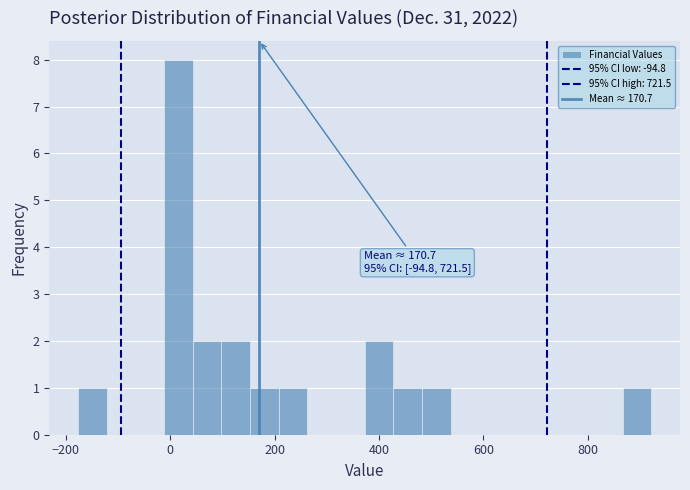

Read against the x-axis, roughly where is the centre of the tallest bar?

20